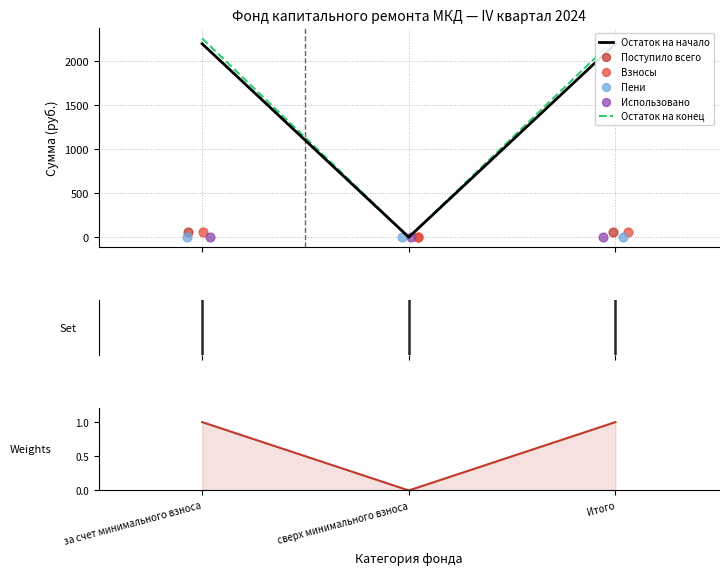

At which category is the sum across all series the highest?

за счет минимального взноса